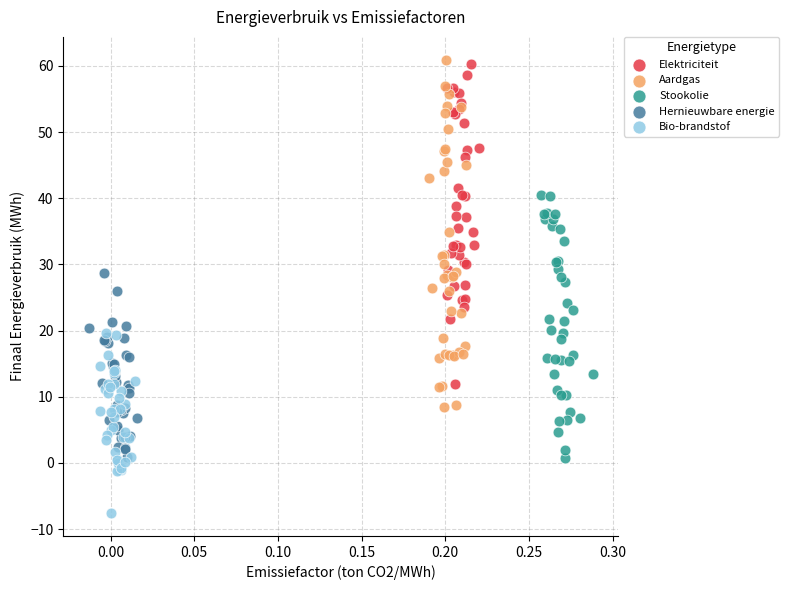

Which series contains the lowest Y value?

Bio-brandstof